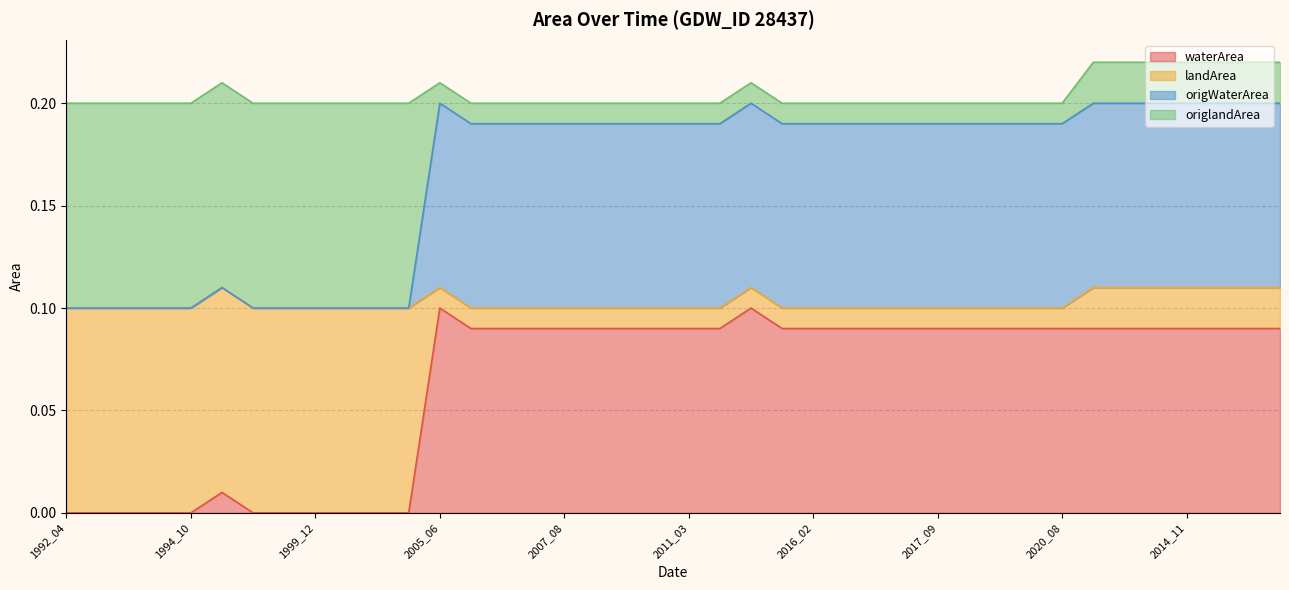

Which series has the largest range (max minus min)?

waterArea